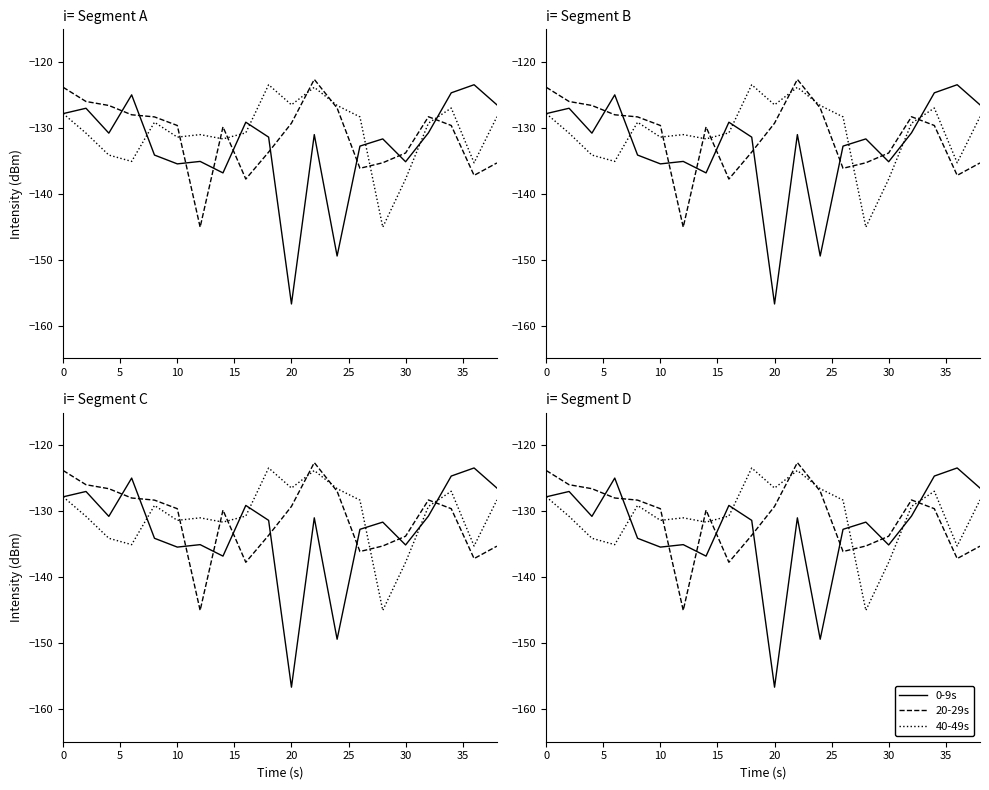

How many categories are shown in the chart?

20